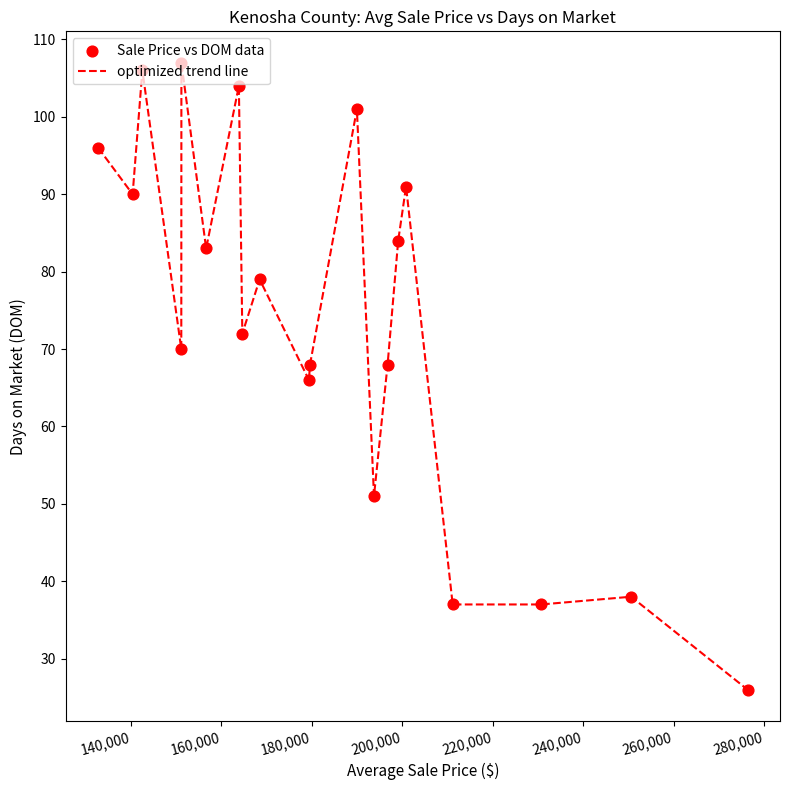

What is the difference between the maximum and minimum values?

81